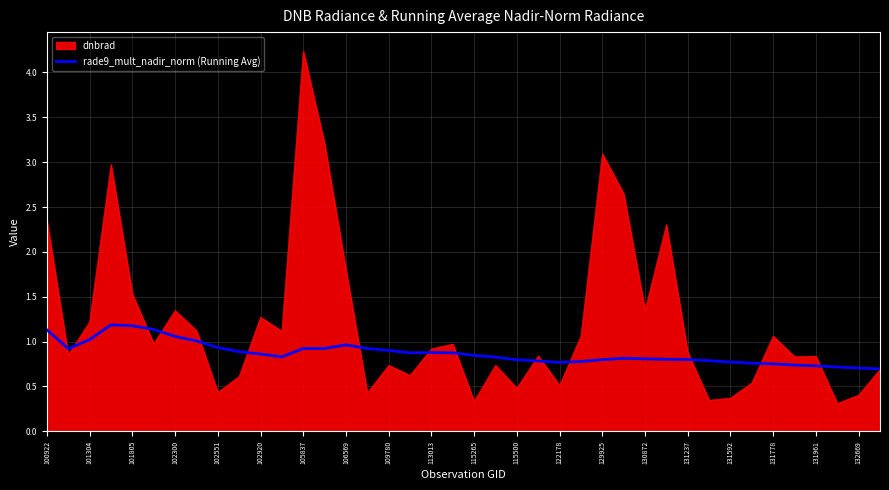

Which series has the widest spread of values?

dnbrad